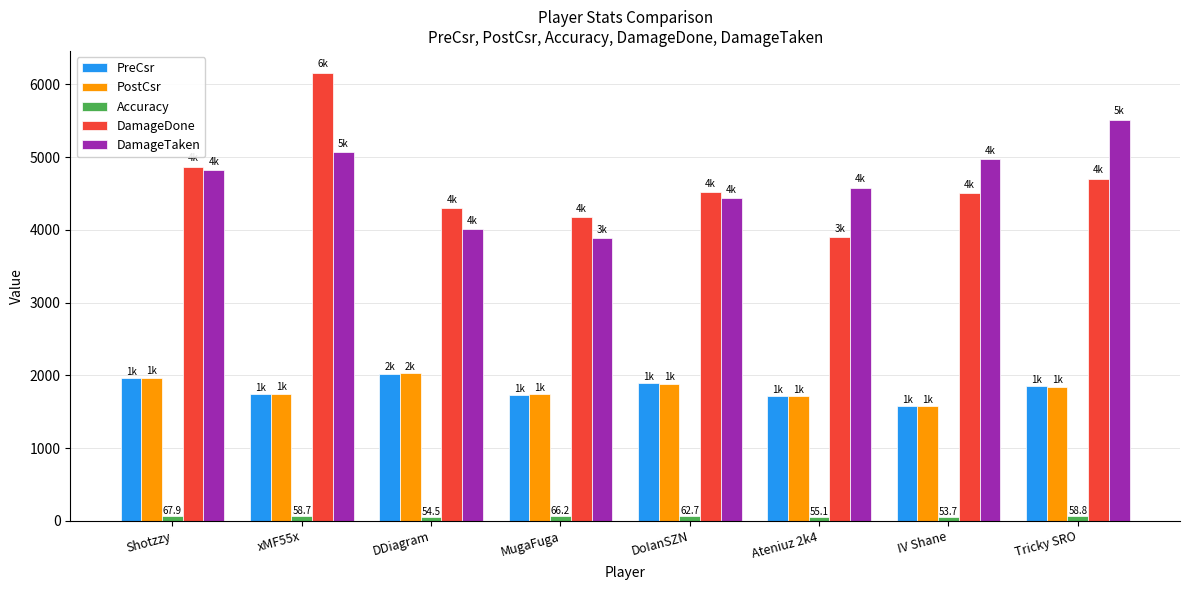

Which series has the widest spread of values?

DamageDone